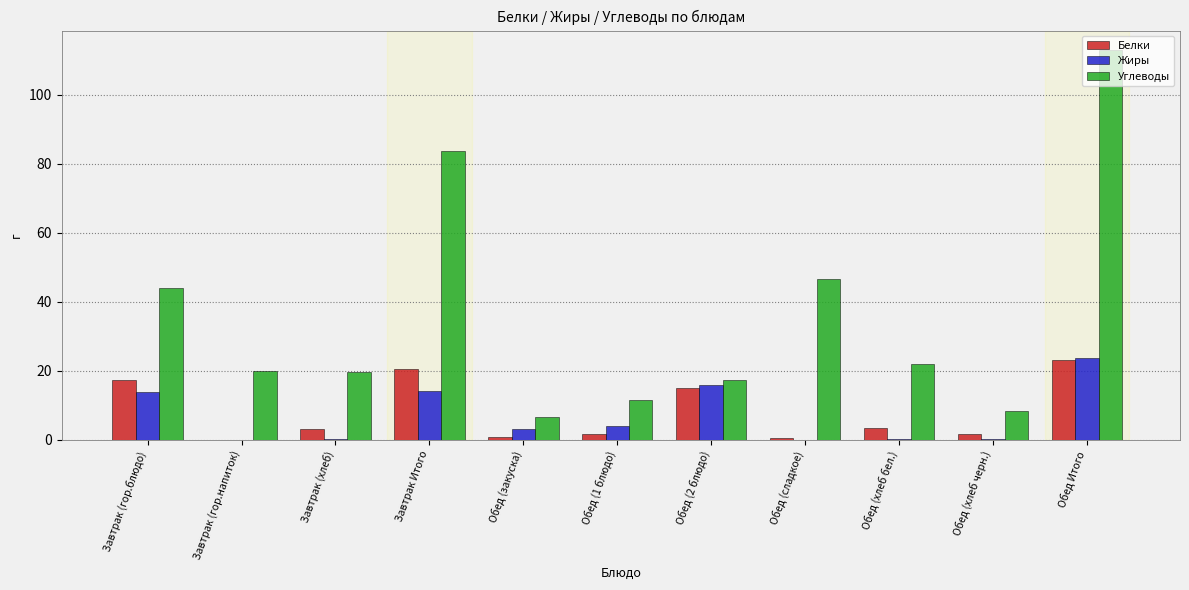

How many values in the Жиры series exceed 3?

6